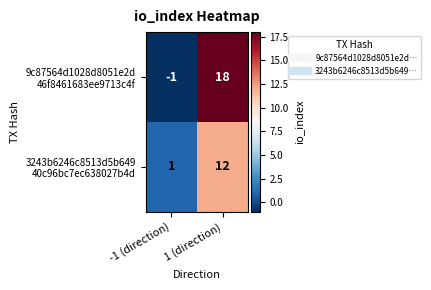

Which label corresponds to the smallest value in the chart?

-1 (direction)